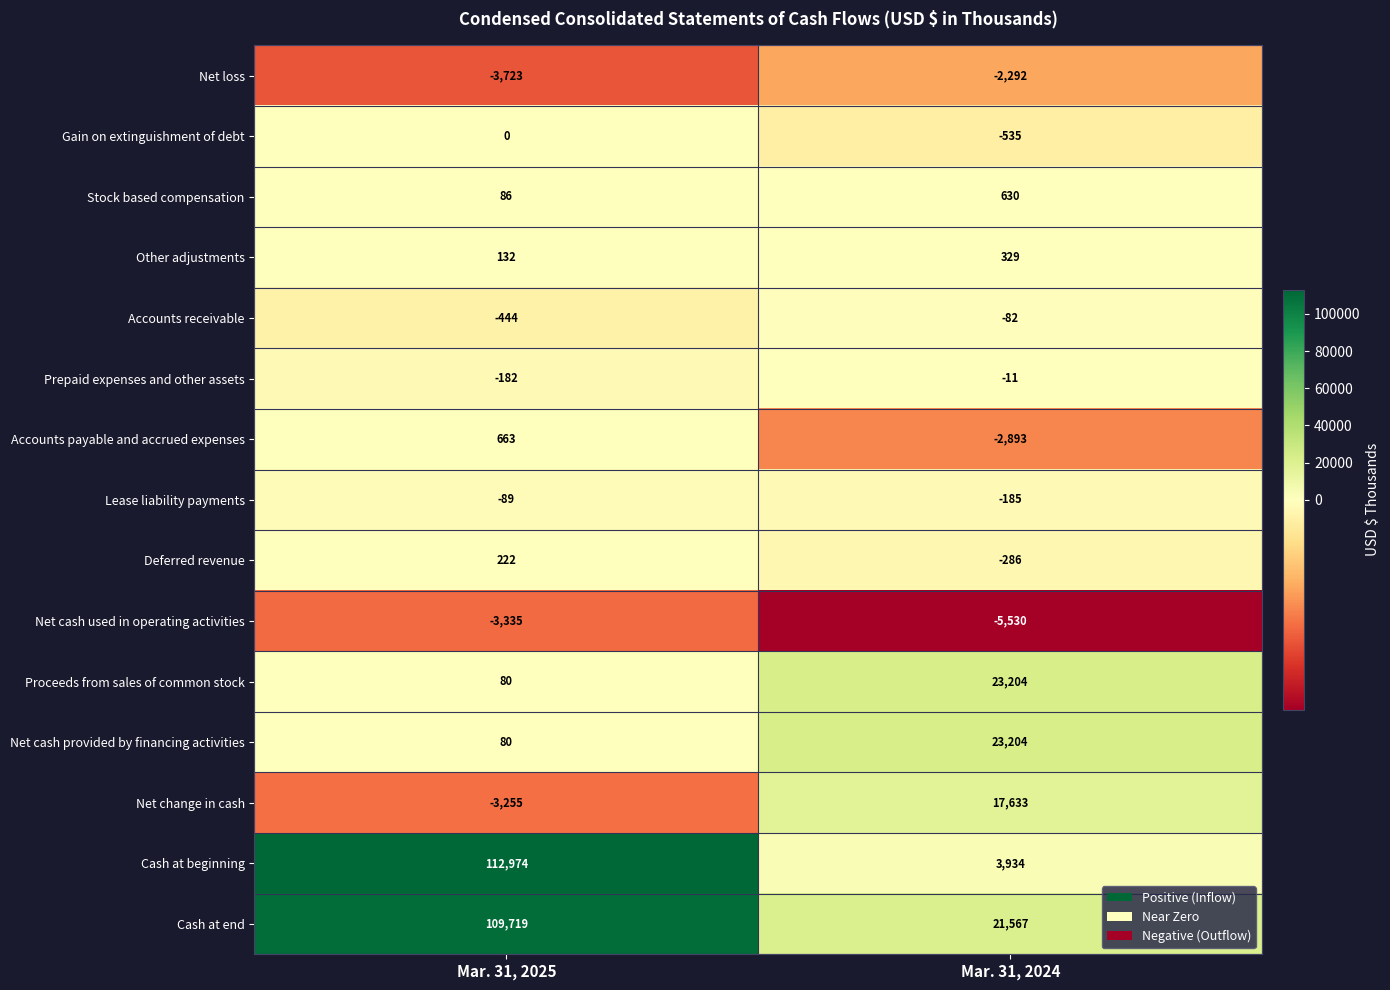

Reading left to right, transcribe all the data shown in this chart.

Net loss: -3723	-2292
Gain on extinguishment of debt: 0	-535
Stock based compensation: 86	630
Other adjustments: 132	329
Accounts receivable: -444	-82
Prepaid expenses and other assets: -182	-11
Accounts payable and accrued expenses: 663	-2893
Lease liability payments: -89	-185
Deferred revenue: 222	-286
Net cash used in operating activities: -3335	-5530
Proceeds from sales of common stock: 80	23204
Net cash provided by financing activities: 80	23204
Net change in cash: -3255	17633
Cash at beginning: 112974	3934
Cash at end: 109719	21567